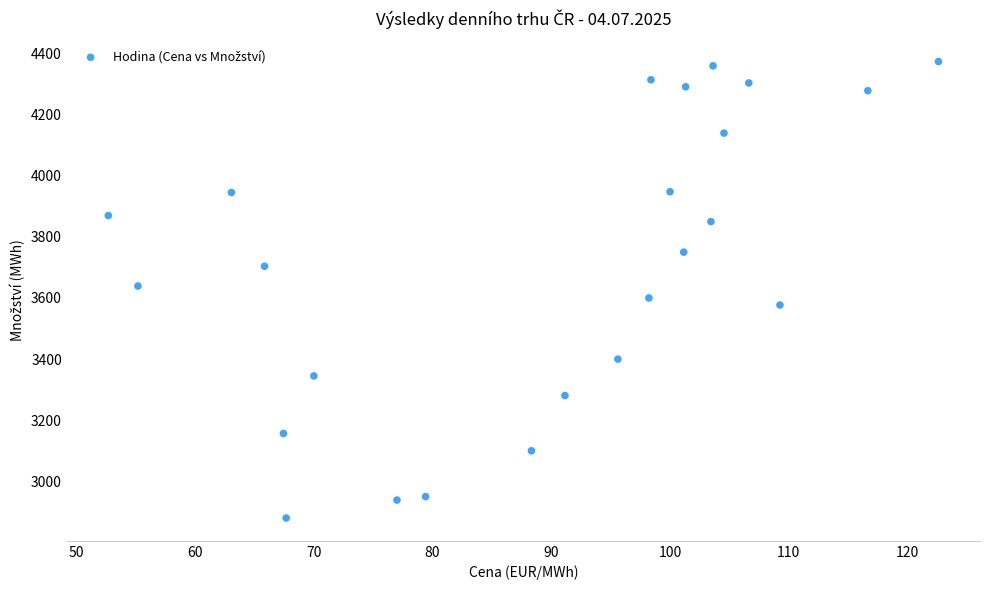

What is the range of X values (max minus min)?

69.9